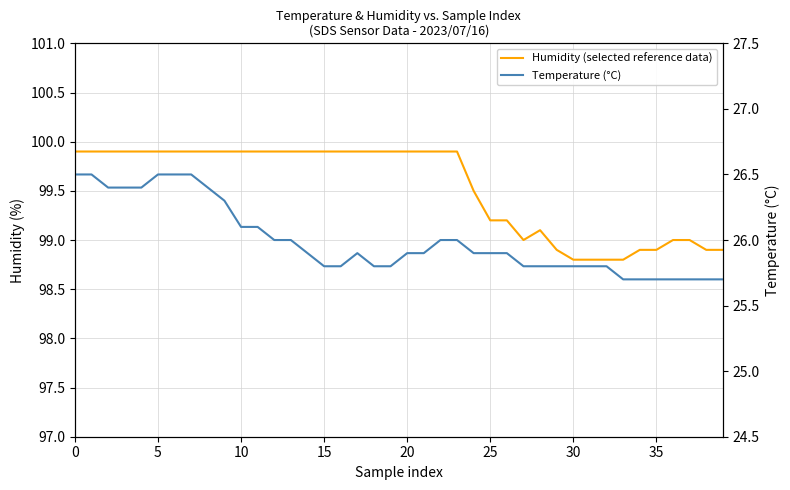

Reading left to right, what are all the values shown in this chart?

Humidity (selected reference data): 99.9	99.9	99.9	99.9	99.9	99.9	99.9	99.9	99.9	99.9	99.9	99.9	99.9	99.9	99.9	99.9	99.9	99.9	99.9	99.9	99.9	99.9	99.9	99.9	99.5	99.2	99.2	99.0	99.1	98.9	98.8	98.8	98.8	98.8	98.9	98.9	99.0	99.0	98.9	98.9
Temperature (°C): 26.5	26.5	26.4	26.4	26.4	26.5	26.5	26.5	26.4	26.3	26.1	26.1	26.0	26.0	25.9	25.8	25.8	25.9	25.8	25.8	25.9	25.9	26.0	26.0	25.9	25.9	25.9	25.8	25.8	25.8	25.8	25.8	25.8	25.7	25.7	25.7	25.7	25.7	25.7	25.7